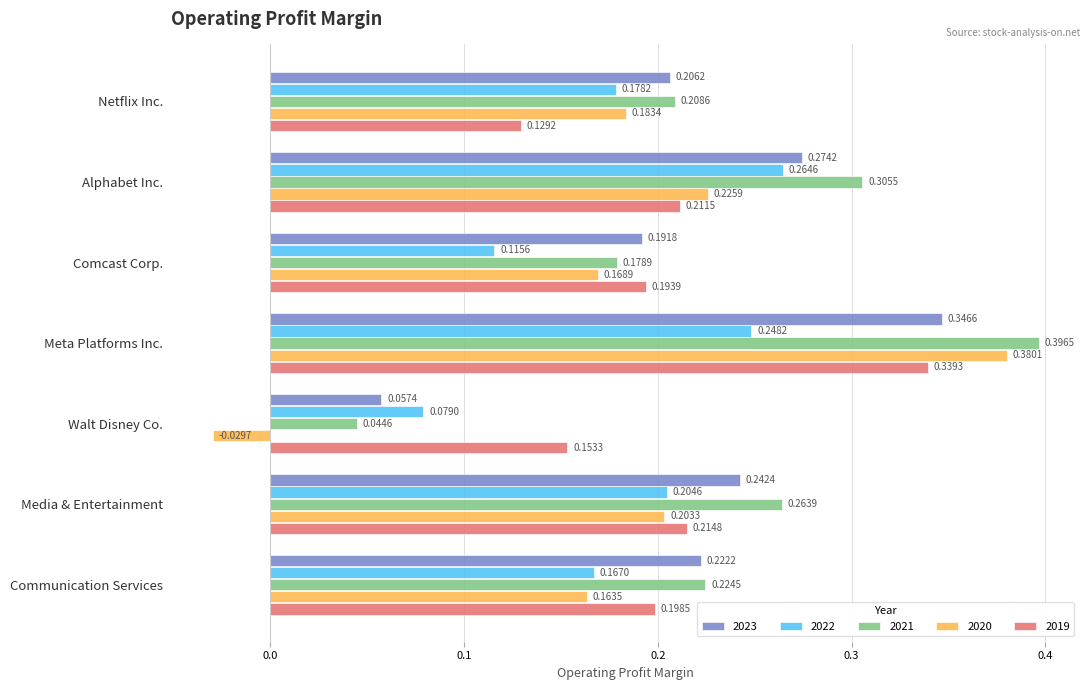

Which series has the largest range (max minus min)?

2020